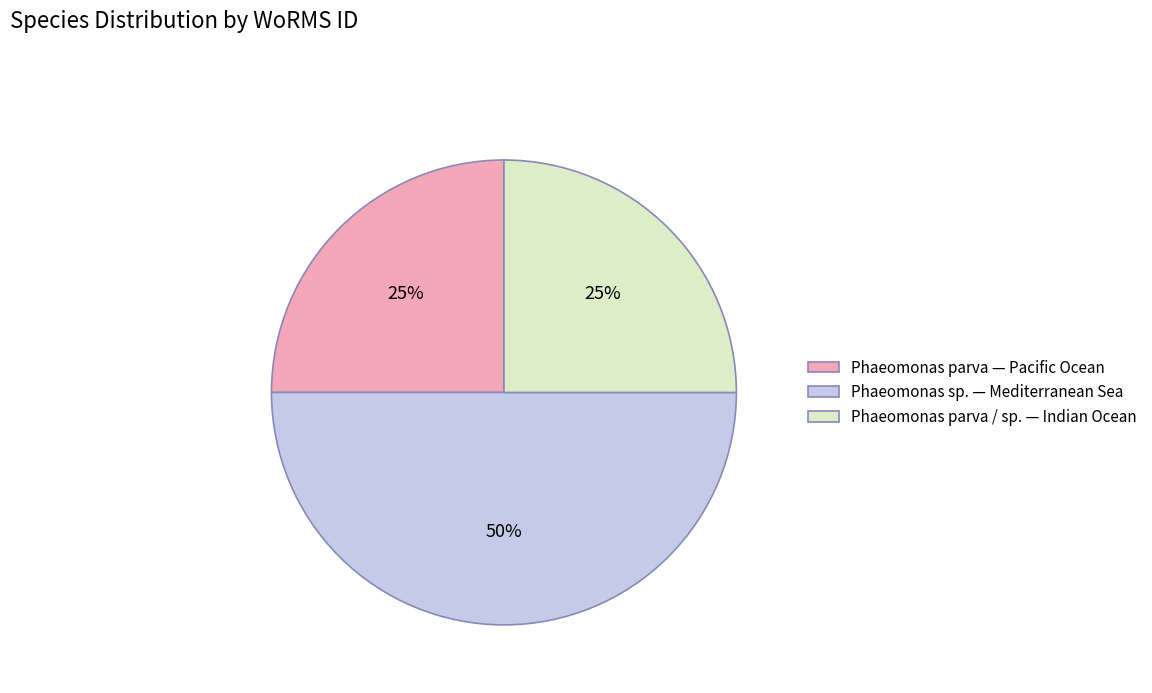

Which slice is the largest?

Phaeomonas sp. — Mediterranean Sea